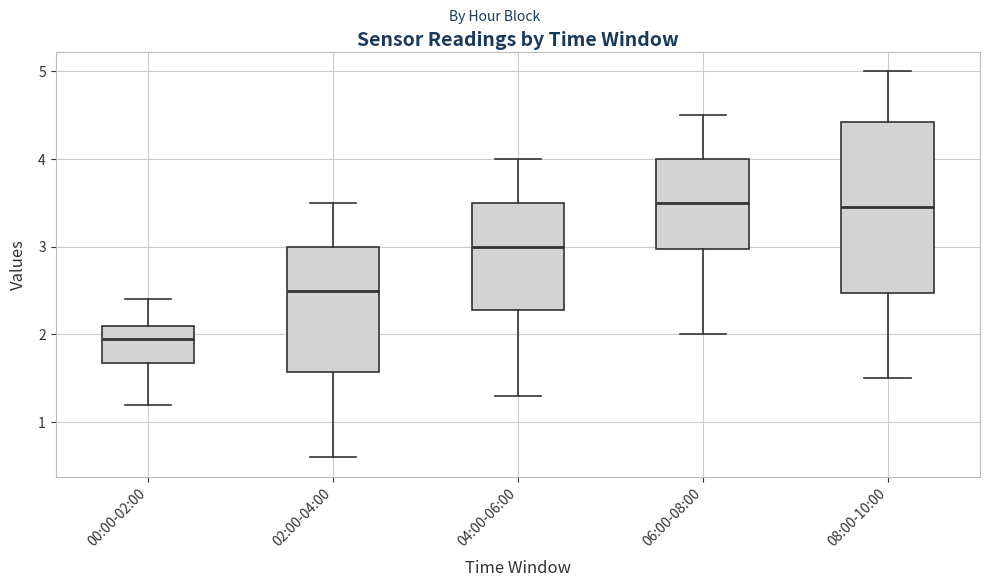

Reading left to right, transcribe this box plot: for each box, give where its median line is, the range the box spans, and where its two whiskers end, as read against the y-axis. The values are not printed on the chart, so give them approximately, as read against the axis.

00:00-02:00: median 2.0, box 1.7 to 2.1, whiskers 1.2 to 2.4
02:00-04:00: median 2.5, box 1.6 to 3.0, whiskers 0.6 to 3.5
04:00-06:00: median 3.0, box 2.3 to 3.5, whiskers 1.3 to 4.0
06:00-08:00: median 3.5, box 3.0 to 4.0, whiskers 2.0 to 4.5
08:00-10:00: median 3.5, box 2.5 to 4.4, whiskers 1.5 to 5.0